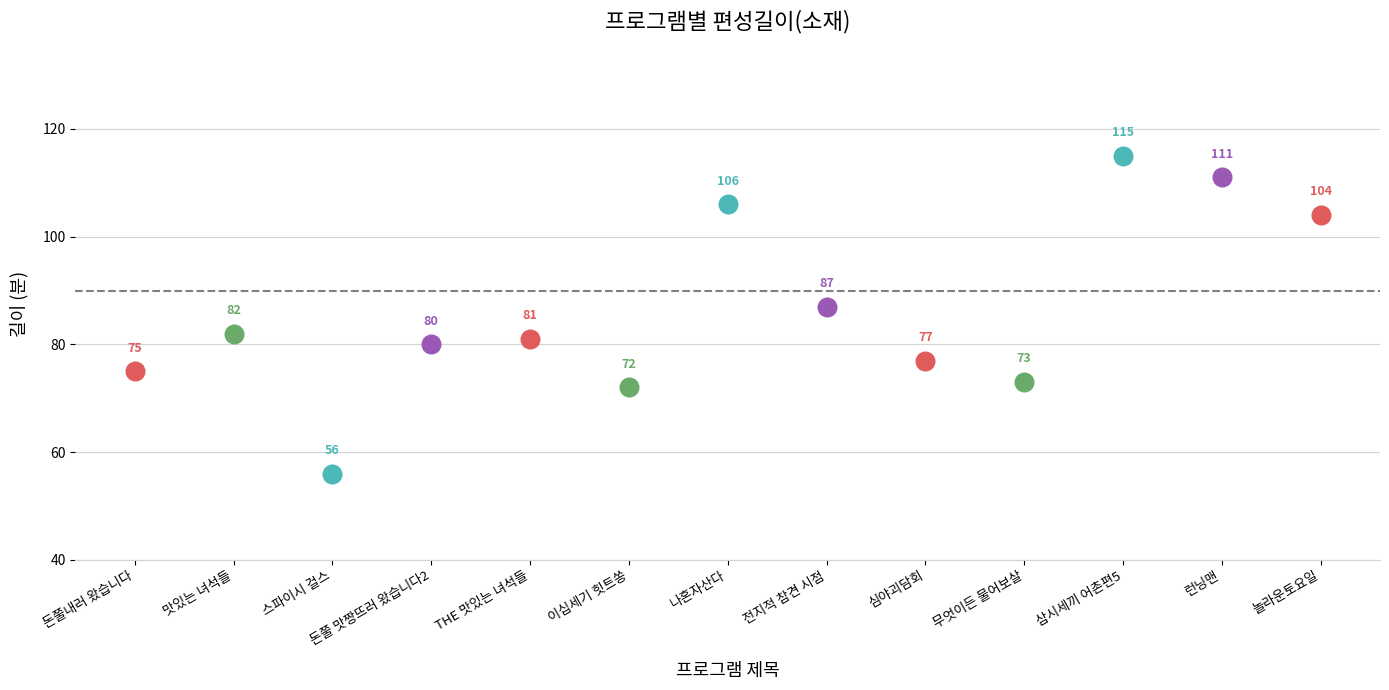

Which series has the widest spread of Y values?

길이